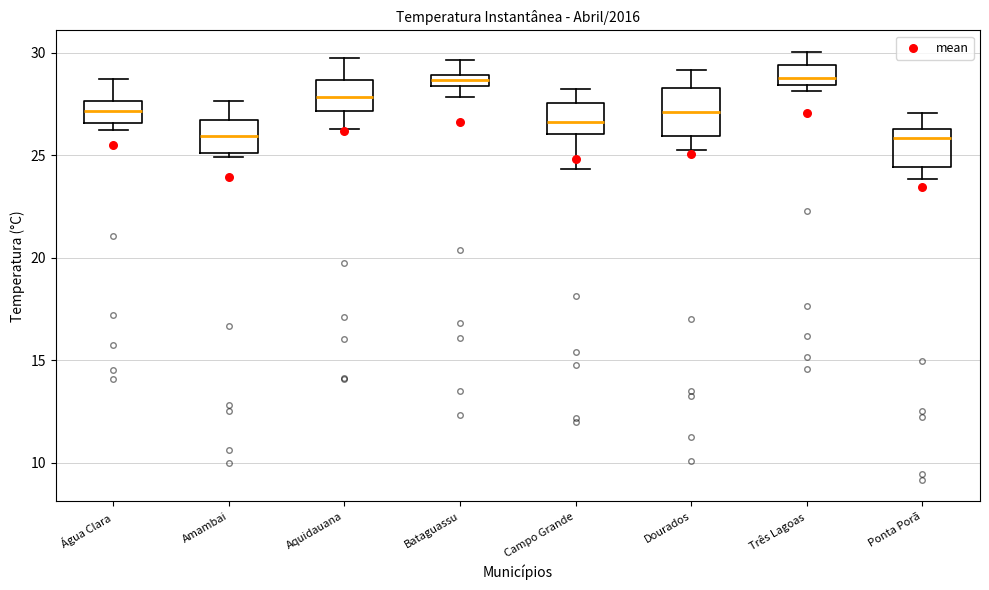

Where does the upper whisker of the box for Três Lagoas end on the y-axis? The values are not printed on the chart, so give them approximately, as read against the axis.

30.0